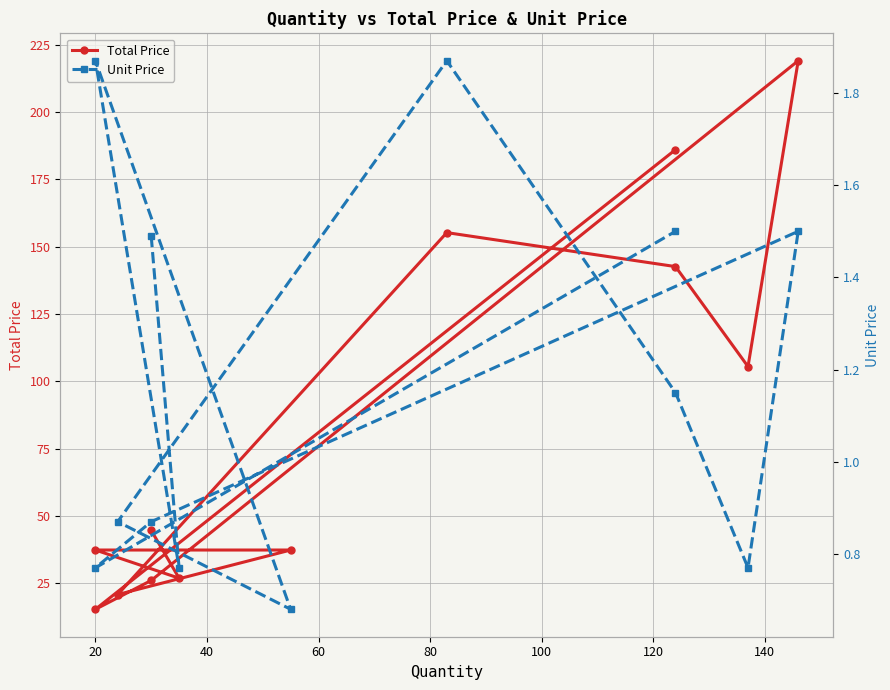

What is the difference between the second highest and minimum values in the Unit Price series?

1.2